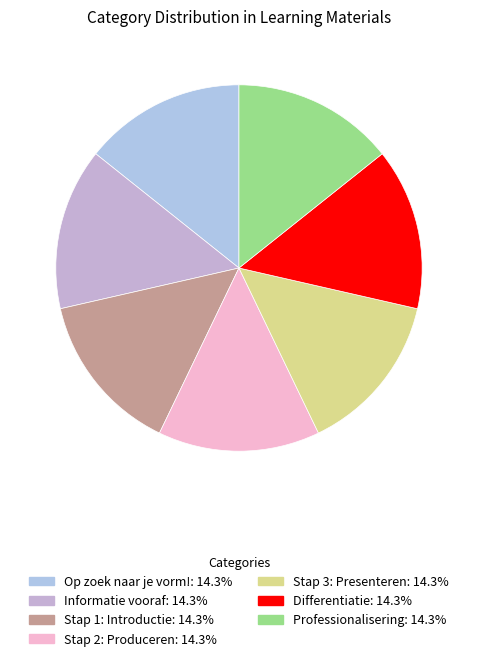

To the nearest percent, what portion does Stap 1: Introductie represent?

14%